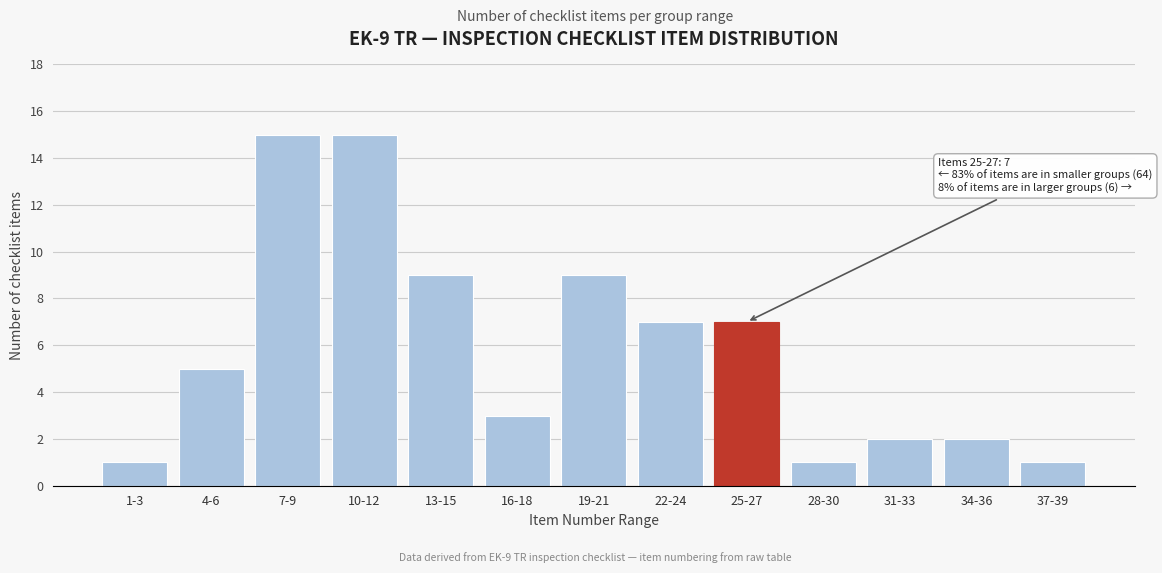

Reading left to right, extract all data points from this chart.

1	5	15	15	9	3	9	7	7	1	2	2	1